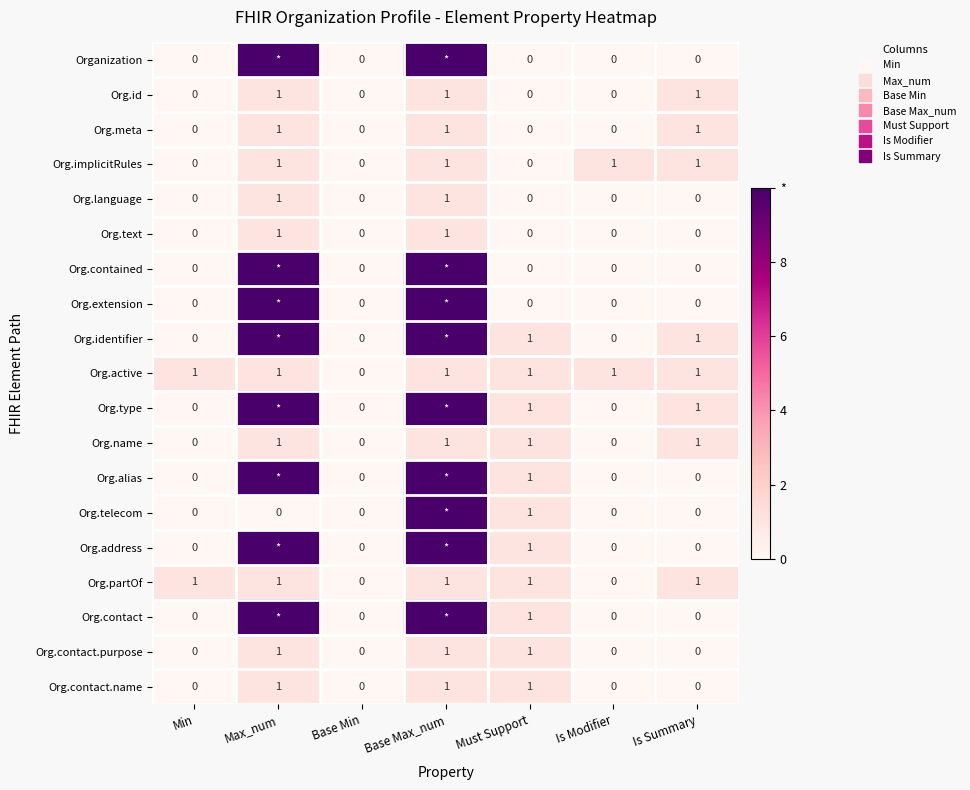

At which label does Org.alias reach its minimum?

Min